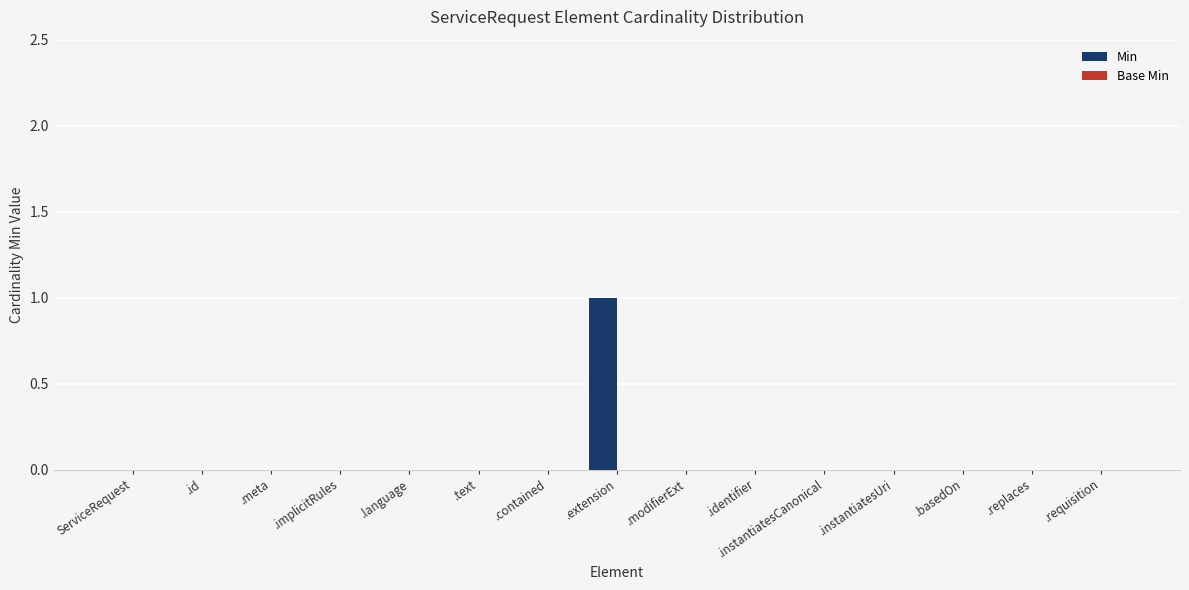

Which category has the highest value across all series?

.extension